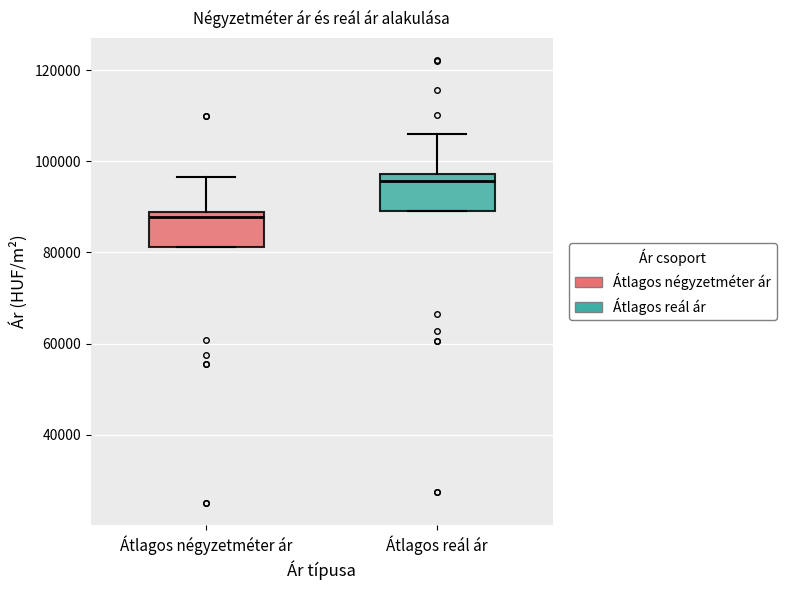

Reading left to right, transcribe this box plot: for each box, give where its median line is, the range the box spans, and where its two whiskers end, as read against the y-axis. The values are not printed on the chart, so give them approximately, as read against the axis.

Átlagos négyzetméter ár: median 88000 (just below the box's upper edge), box 82000 to 88000, whiskers 82000 to 96000
Átlagos reál ár: median 96000, box 90000 to 98000, whiskers 90000 to 106000